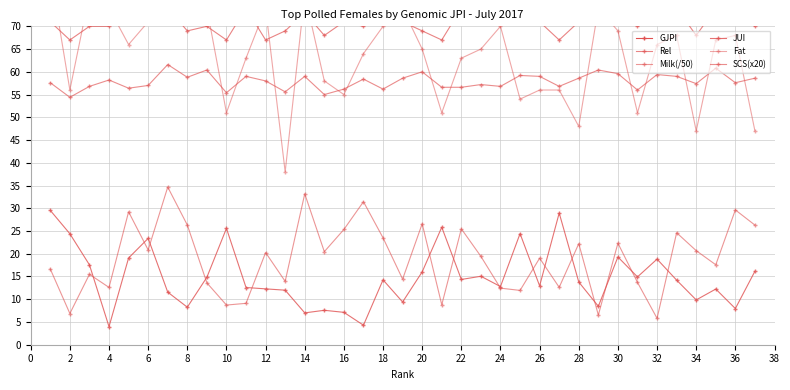

How many lines are shown in the chart?

6